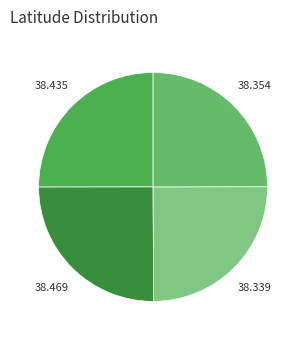

How many segments does this pie chart have?

4